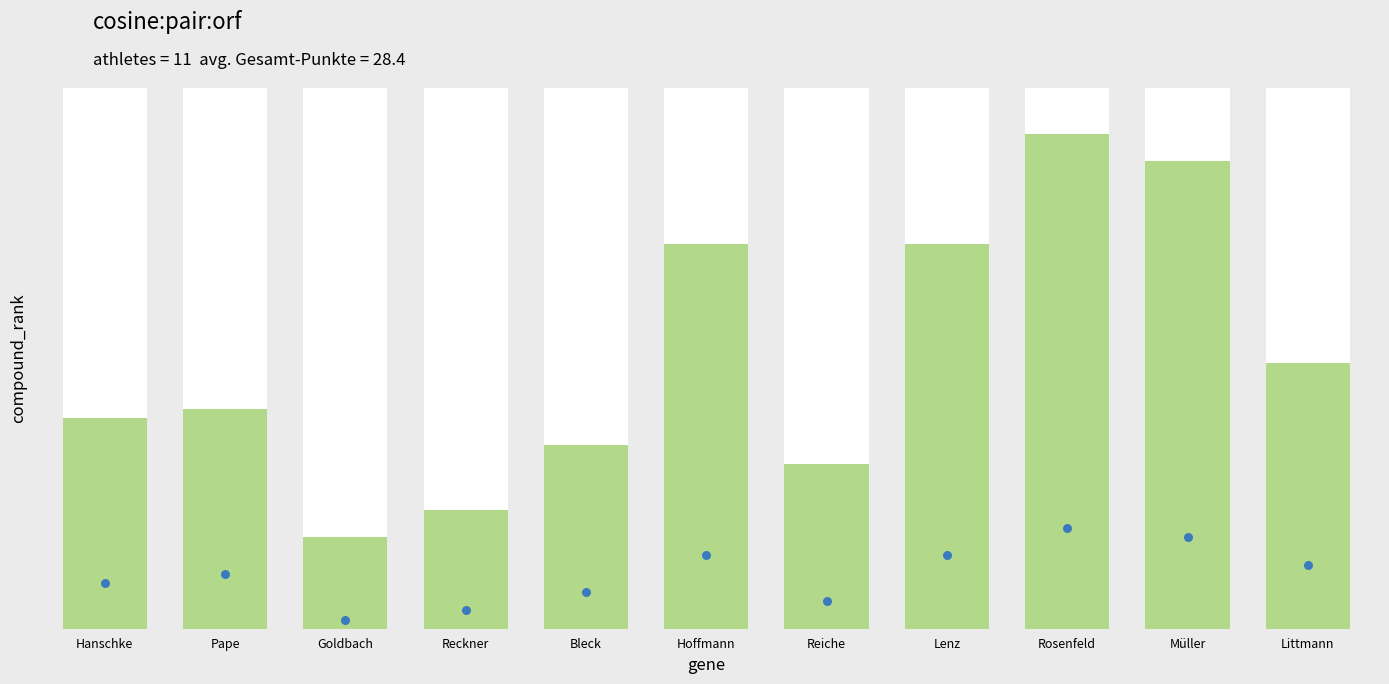

Which series has the largest Y range (max minus min)?

Platz